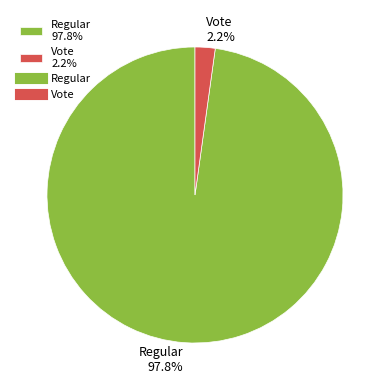

What is the smallest slice in the pie chart?

Vote